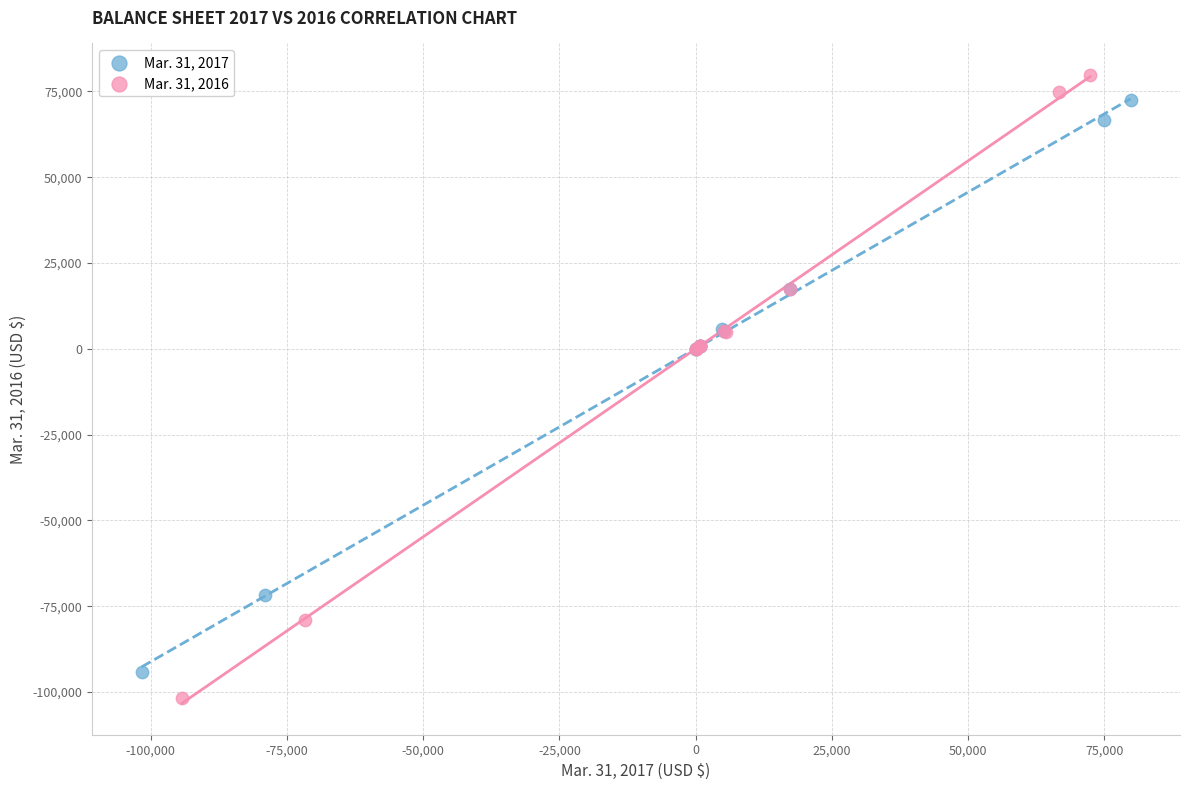

Which series has the largest Y range (max minus min)?

Mar. 31, 2016